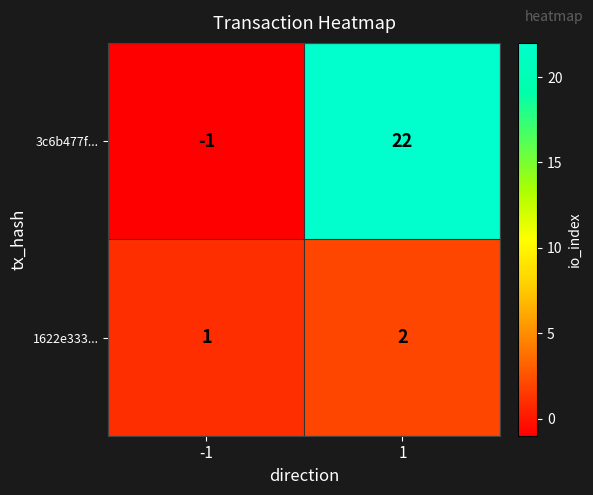

What value does the 3c6b477f... series have at 1, to the nearest 10?

20